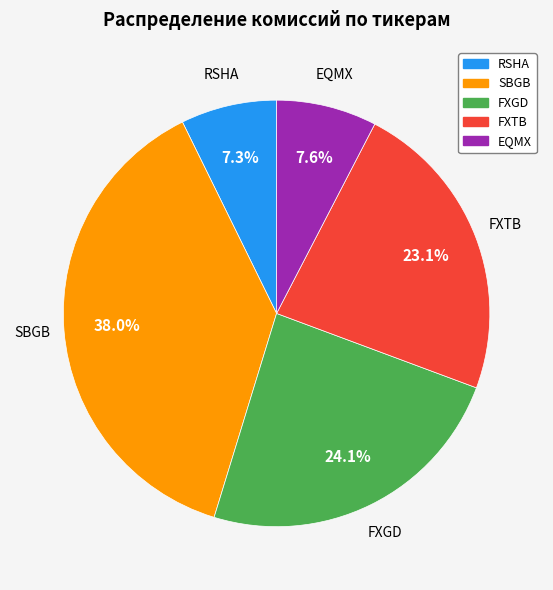

What portion of the pie excludes EQMX?

92.4%